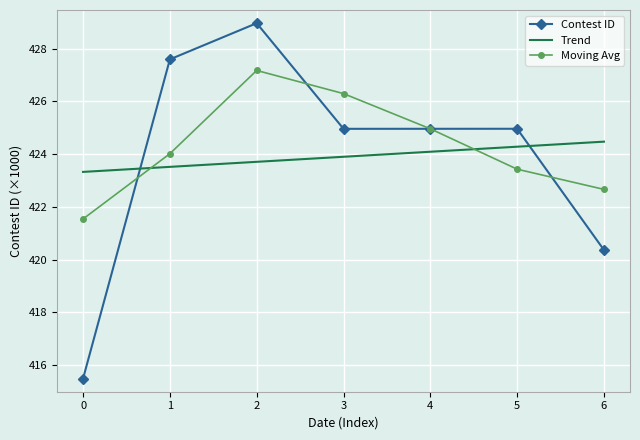

What is the value of the Moving Avg point at the 4th from the left?

426.3